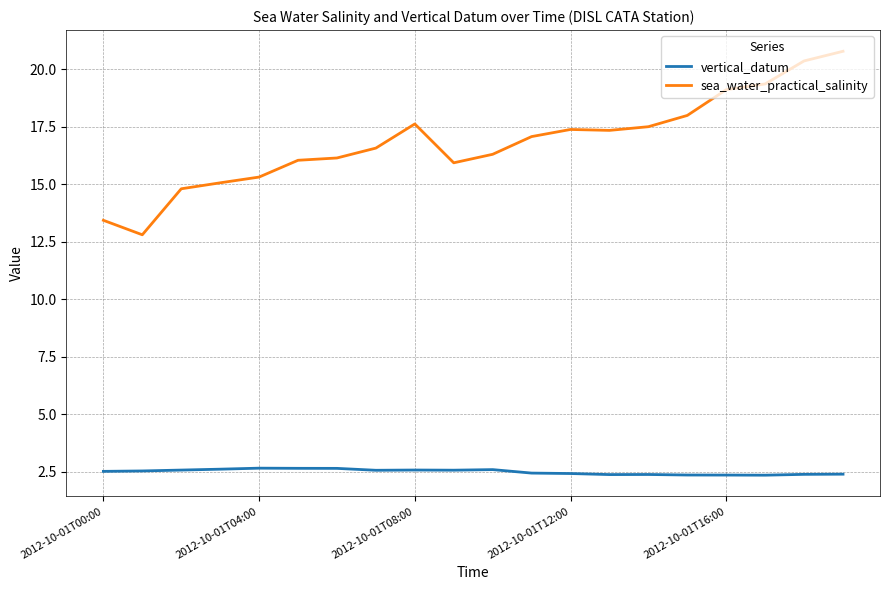

What is the minimum value for vertical_datum?

2.3